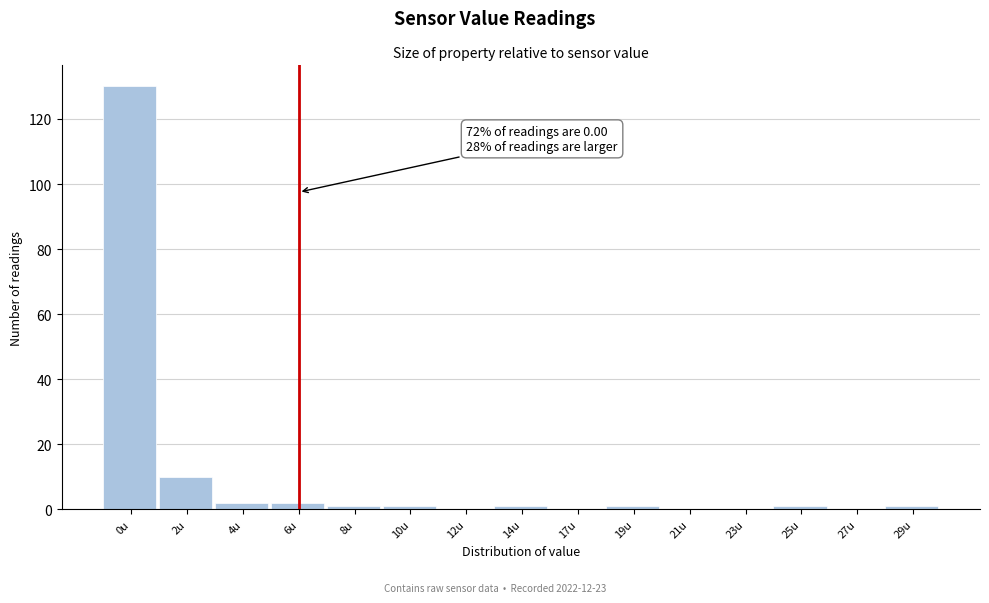

Reading left to right, transcribe all the data shown in this chart.

0u=130	2u=10	4u=2	6u=2	8u=1	10u=1	12u=0	14u=1	17u=0	19u=1	21u=0	23u=0	25u=1	27u=0	29u=1